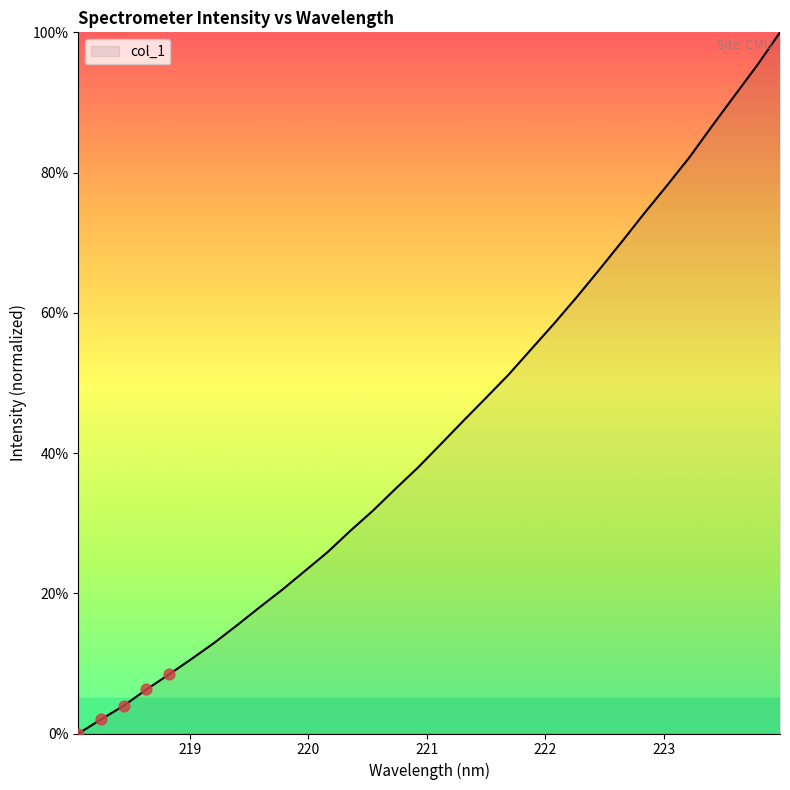

What is the difference between the maximum and minimum values?

100.0